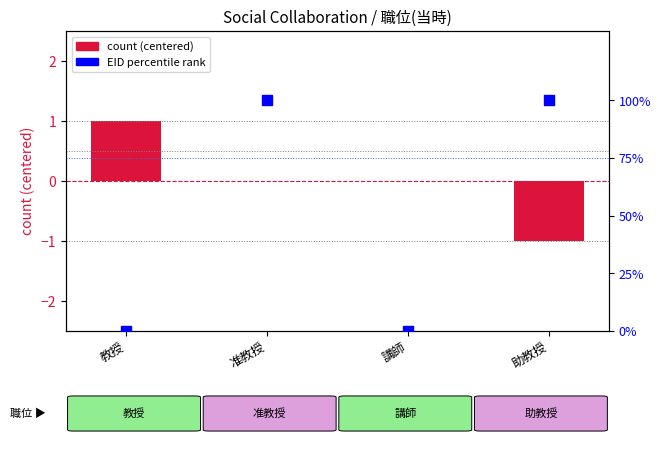

Which series has the largest total across all categories?

EID percentile rank